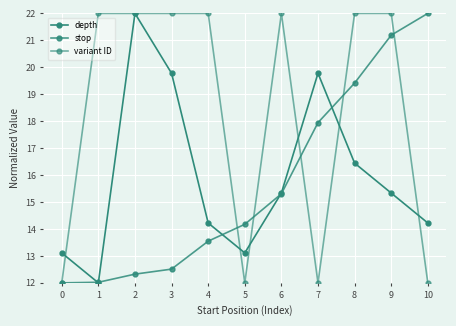

How many data points in stop are less than 14?

5